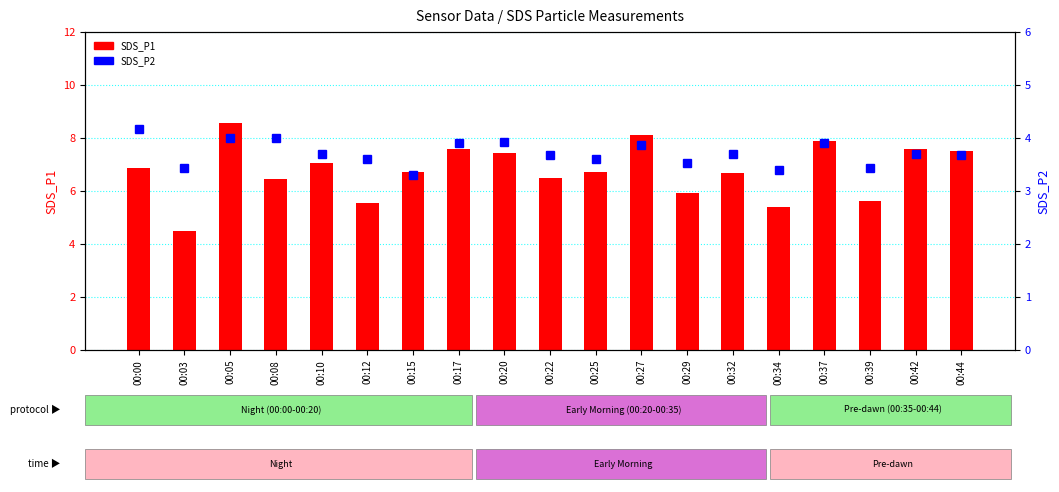

Count the number of categories in the chart.

19